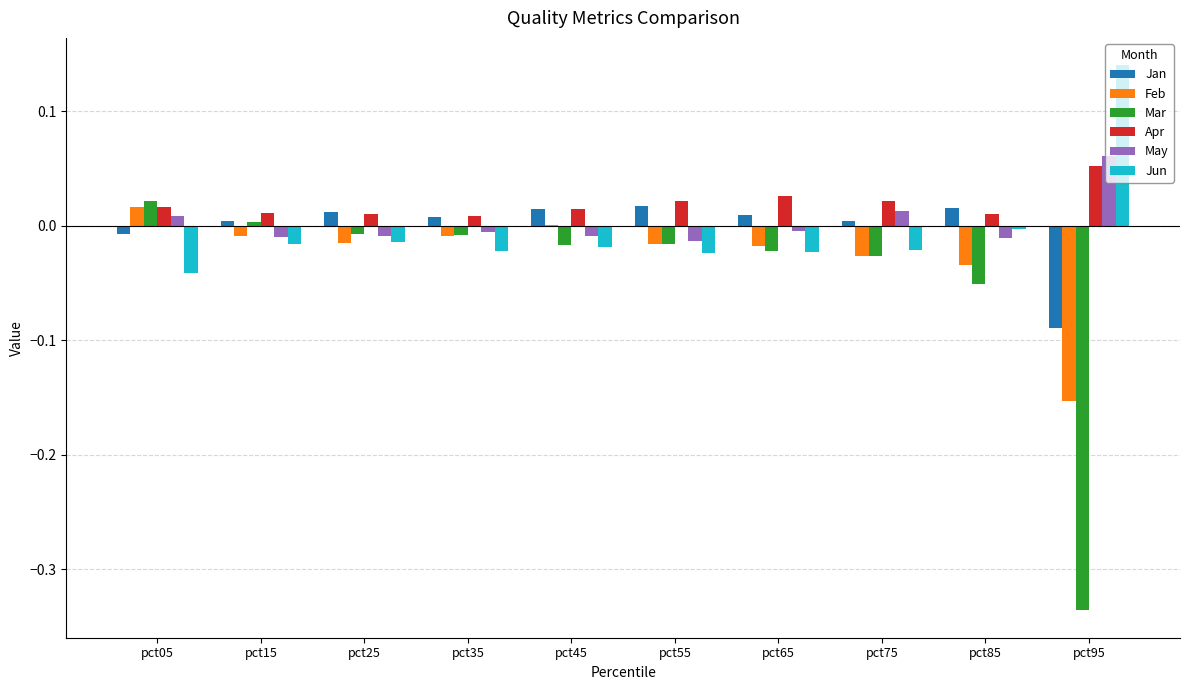

Which category has the highest value in the Apr series?

pct95